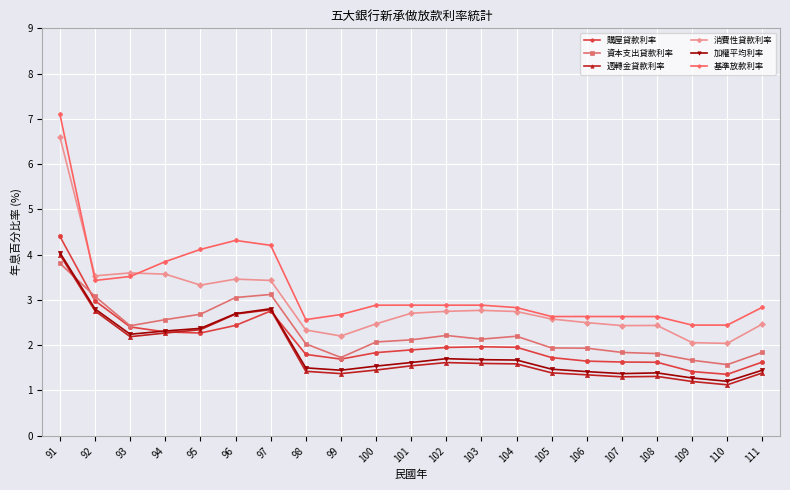

At which label does 資本支出貸款利率 reach its minimum?

110